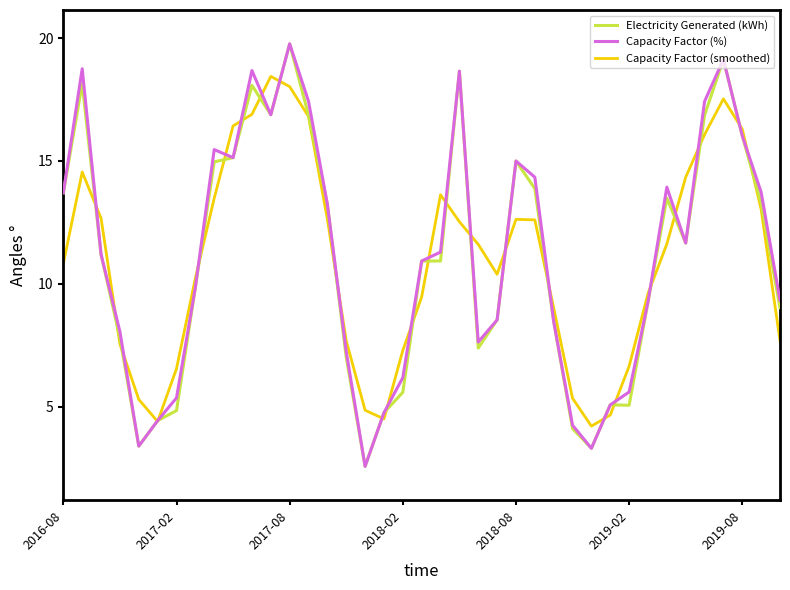

What is the difference between the second highest and second lowest values in the Capacity Factor (%) series?

15.8